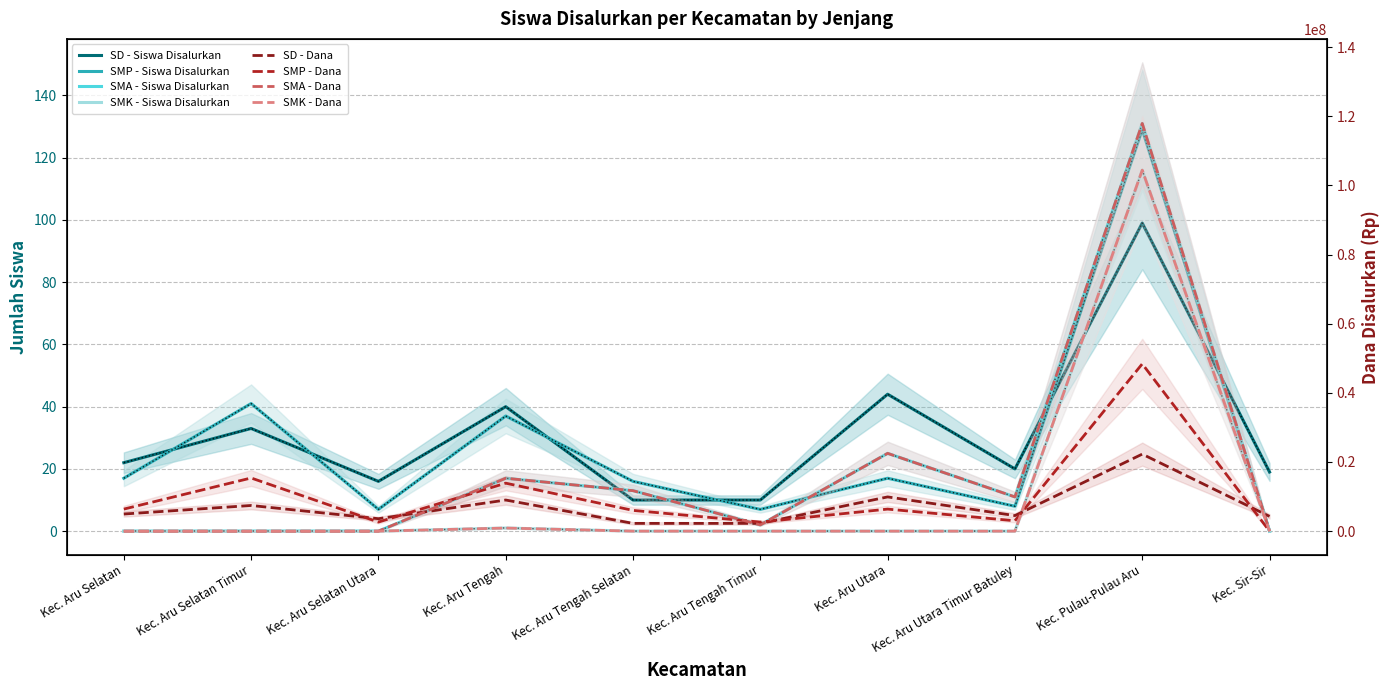

At which category does SD - Siswa Disalurkan reach its first local peak?

Kec. Aru Selatan Timur